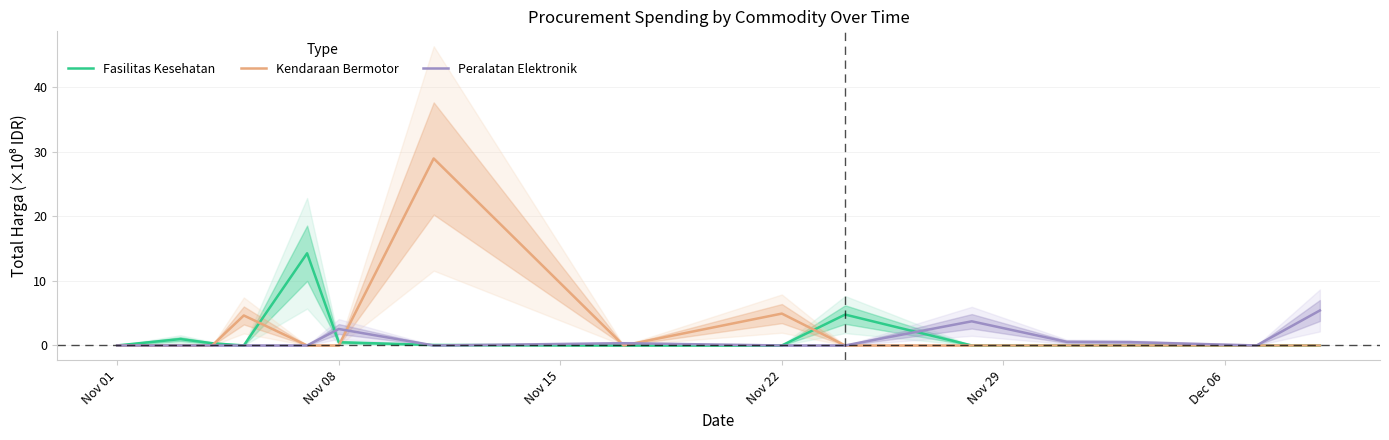

Which series has the widest spread of values?

Kendaraan Bermotor